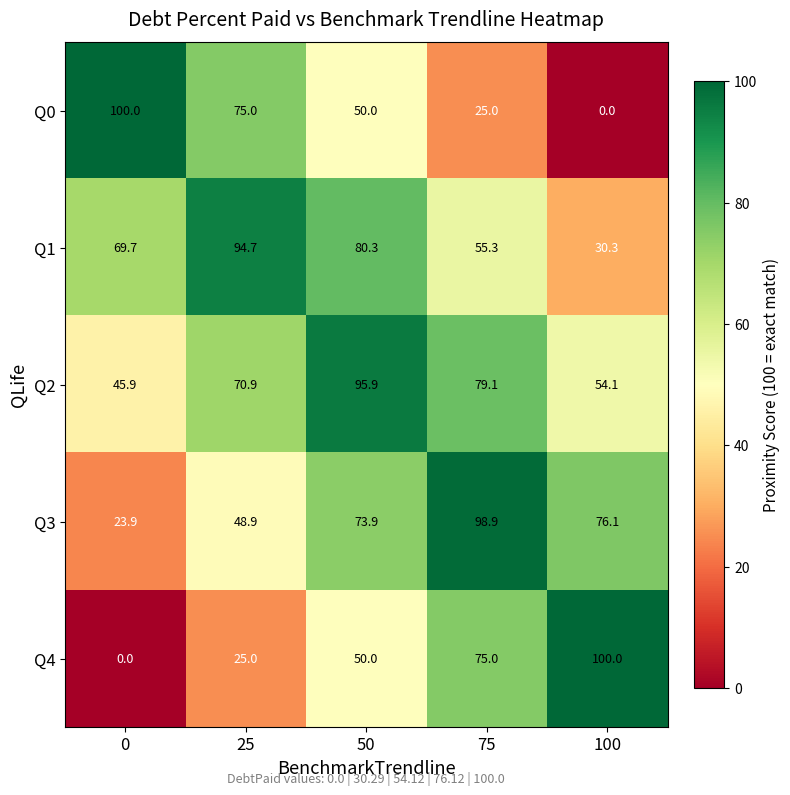

What is the spread (max minus min) of values at 75?

73.9